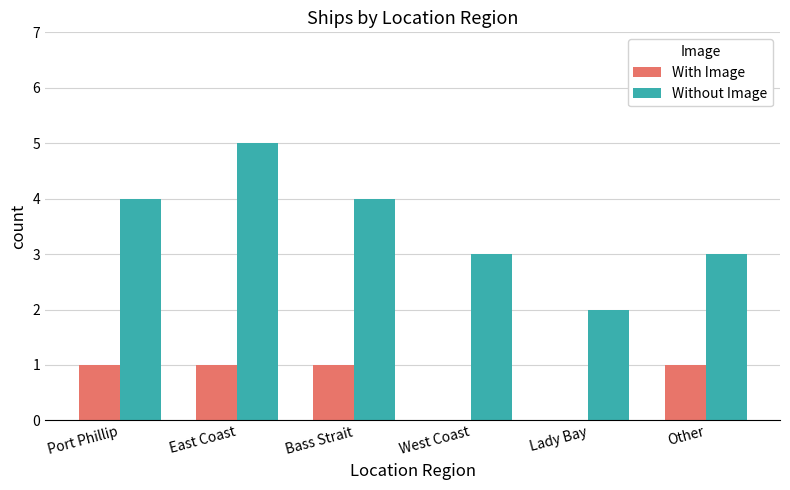

At which category is the sum across all series the highest?

East Coast